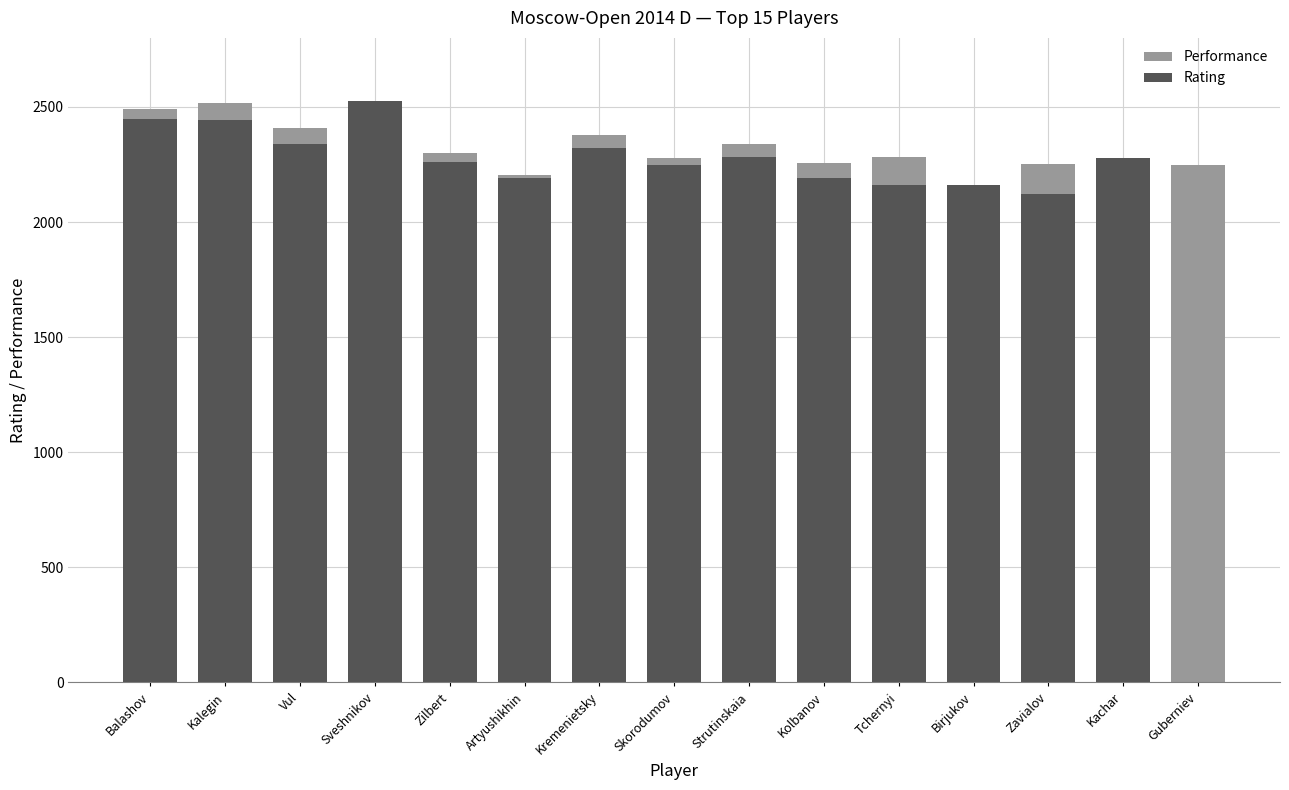

How many values in the Rating series exceed 2262?

7